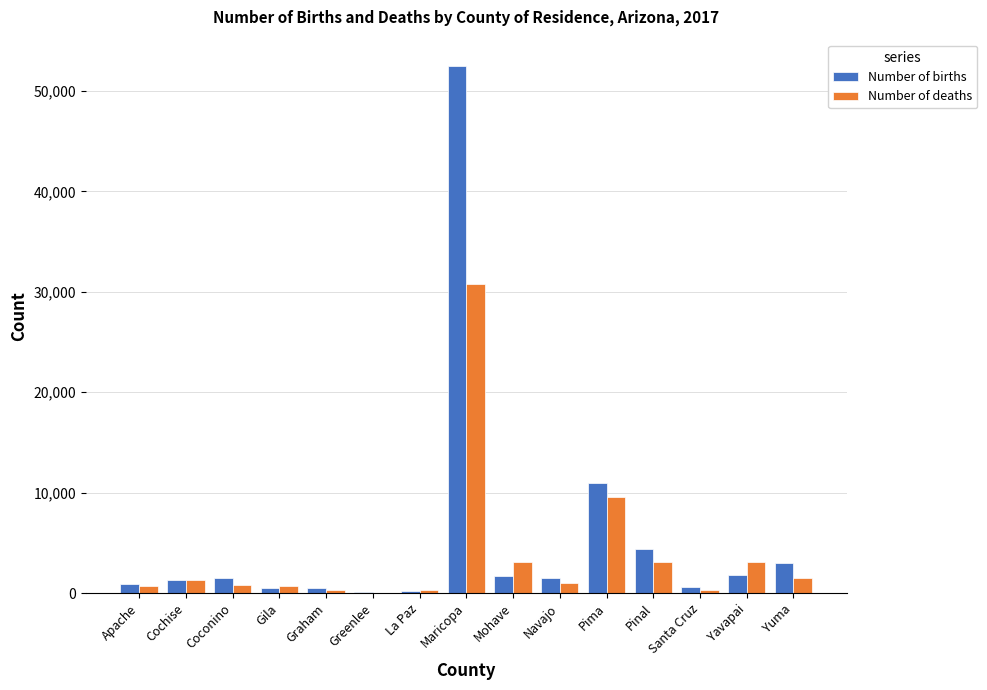

What is the sum of all Number of births values?

81653